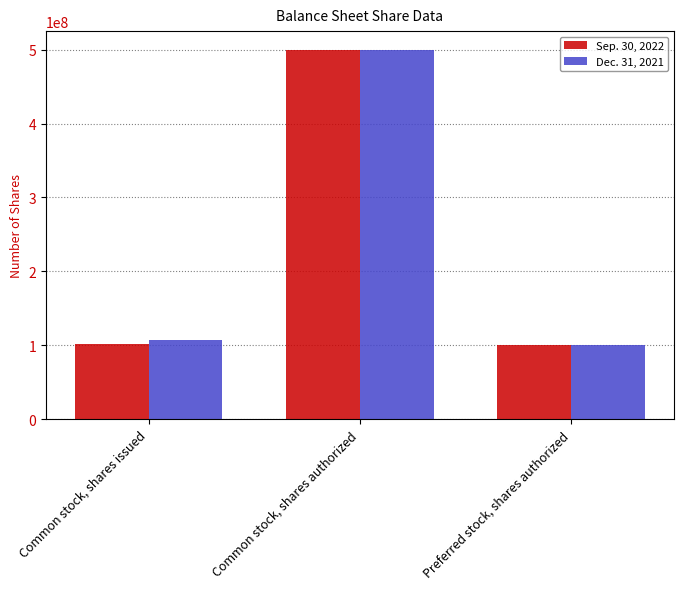

What is the lowest value of the Dec. 31, 2021 series?

100000000